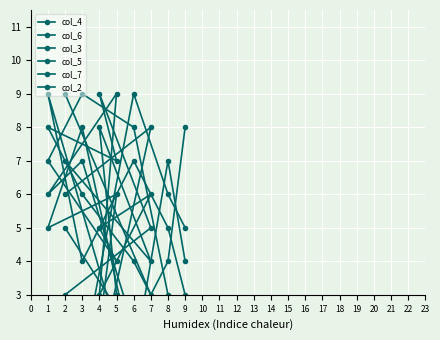

Rank the series at 1 from highest to lowest value.

col_2, col_3, col_5, col_7, col_6, col_4